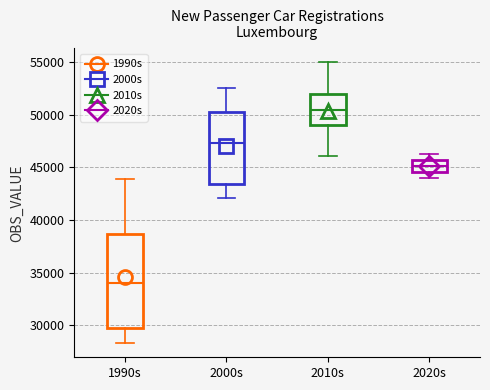

Which box has the lowest median line?

1990s